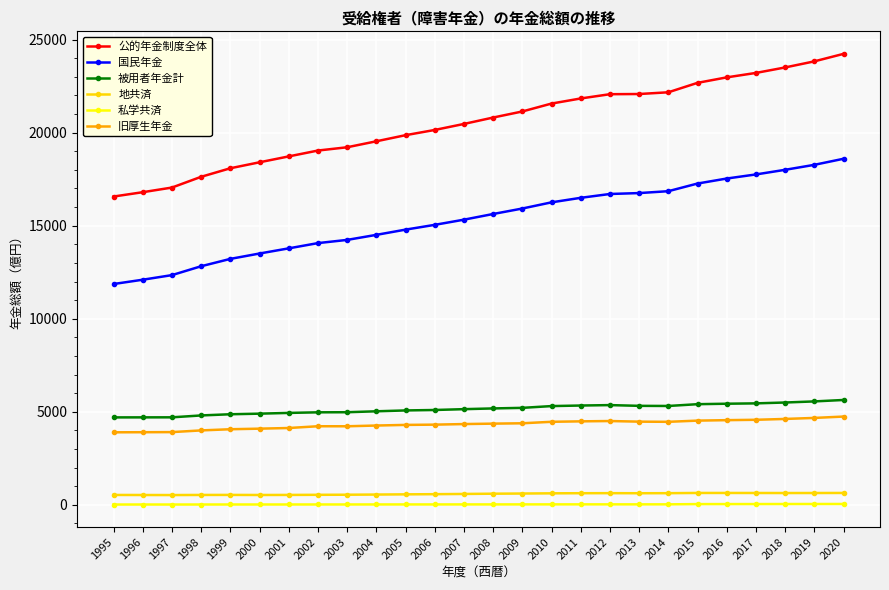

What is the total value across all series at 2017?

51669